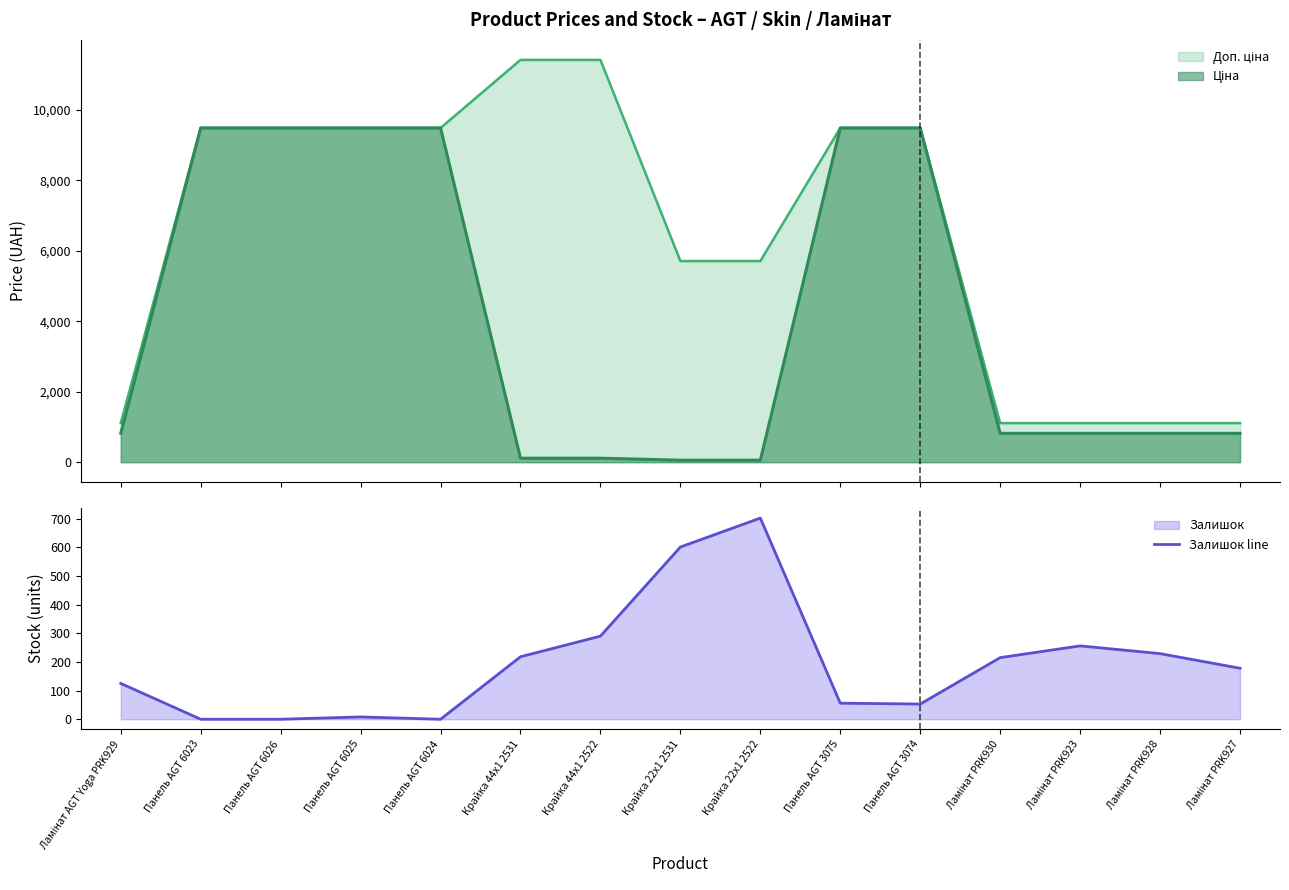

How many points are higher than both their immediate neighbors (excluding endpoints)?

3